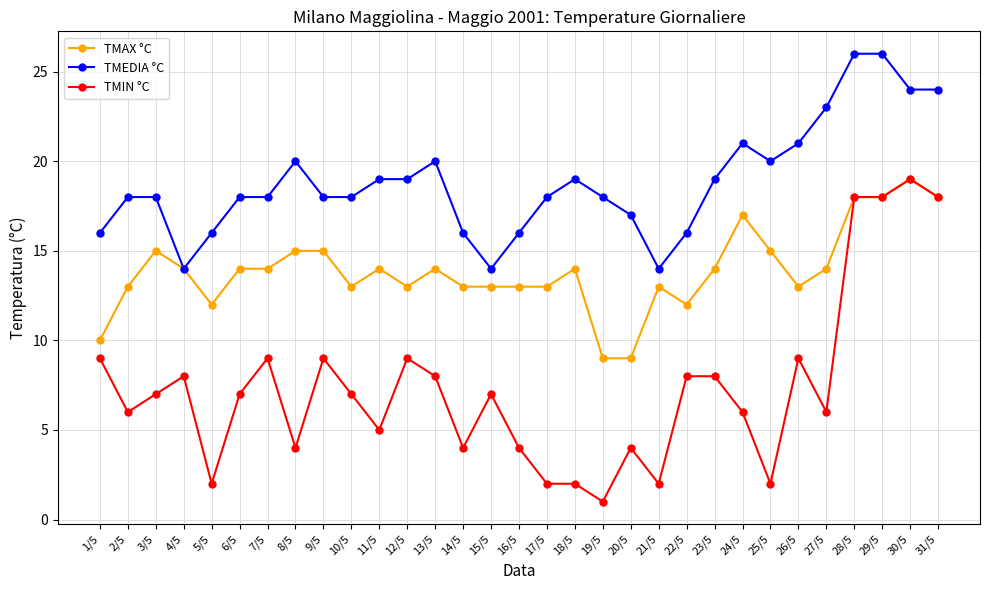

How many series are shown in this chart?

3